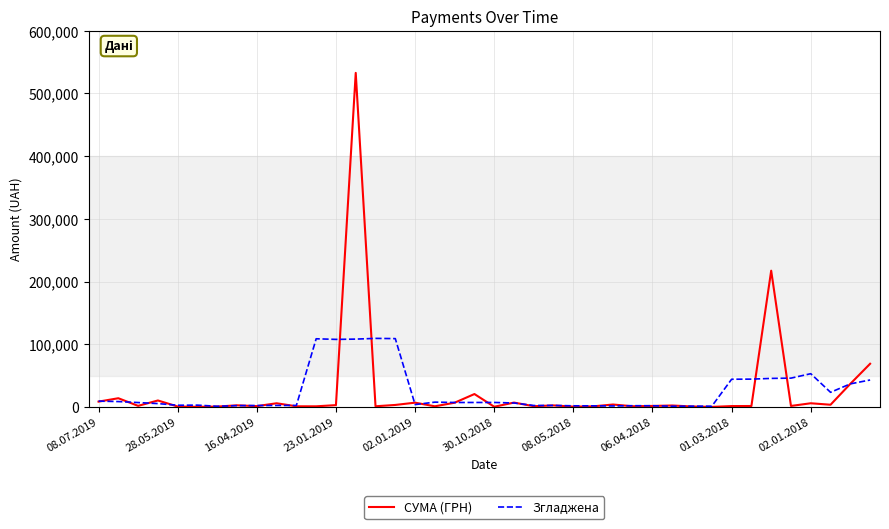

Does the chart have visible grid lines?

Yes